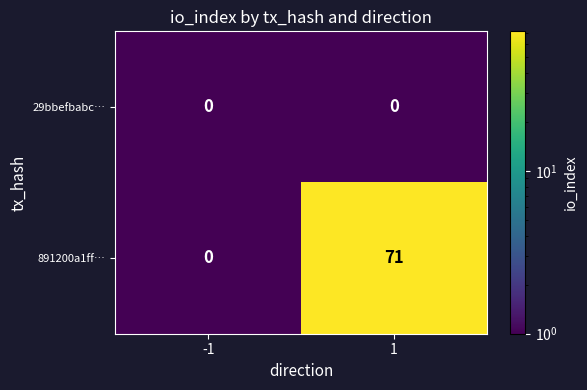

Count the number of categories in the chart.

2